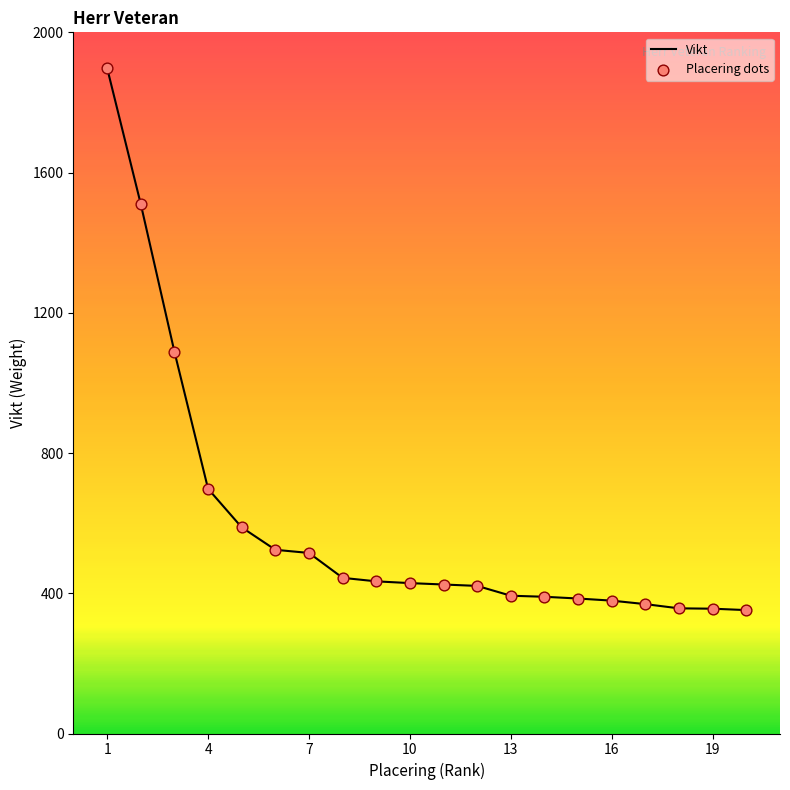

What is the difference between the maximum and minimum values?

1546